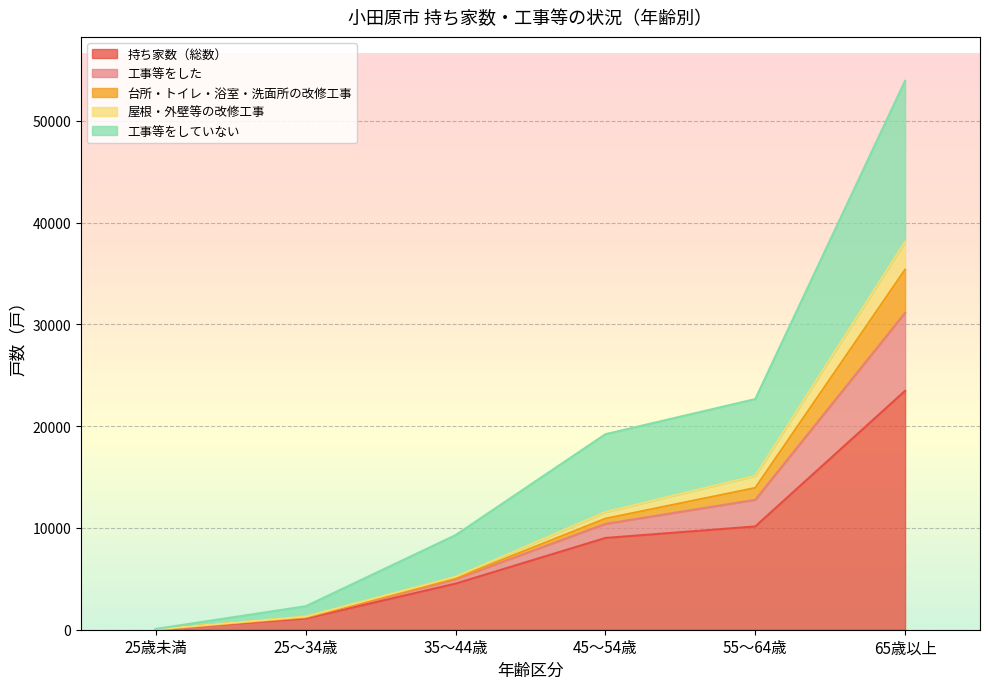

At which category is the sum across all series the highest?

65歳以上